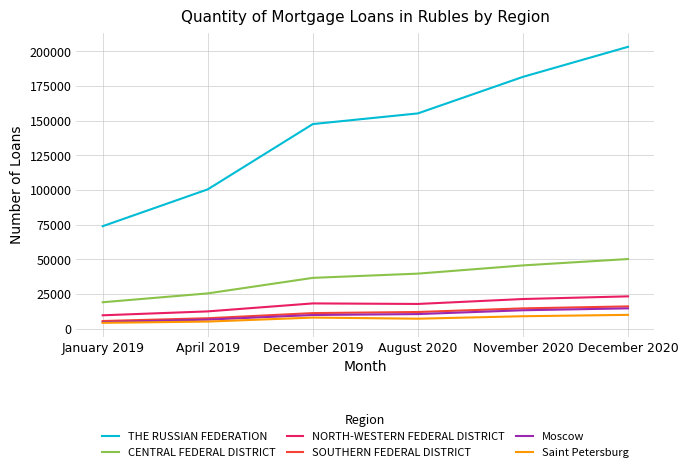

True or false: CENTRAL FEDERAL DISTRICT has more than 0 points higher than both neighbors.

False